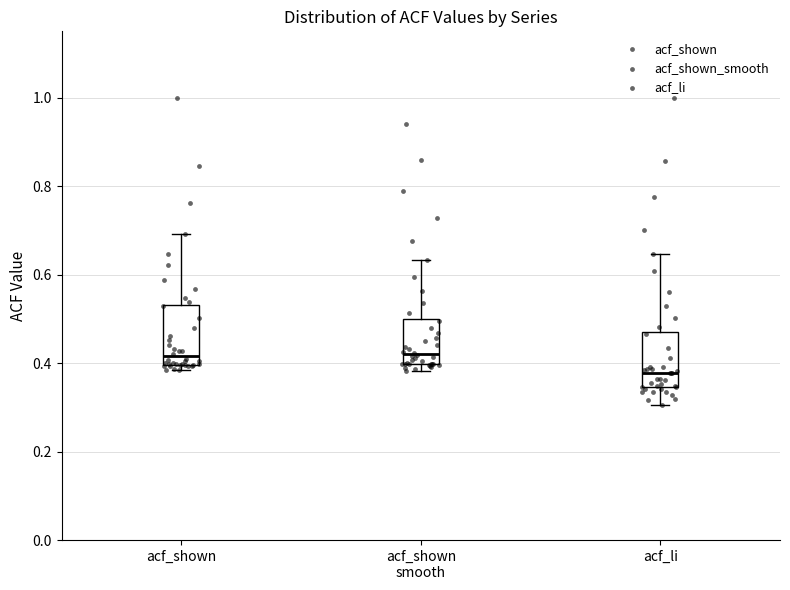

Reading left to right, read every box against the y-axis: the position of its median line, the range the box covers, and the ends of its whiskers. The values are not printed on the chart, so give them approximately, as read against the axis.

acf_shown: median 0.42, box 0.40 to 0.54, whiskers 0.38 to 0.70
acf_shown smooth: median 0.42, box 0.40 to 0.50, whiskers 0.38 to 0.64
acf_li: median 0.38, box 0.34 to 0.48, whiskers 0.30 to 0.64